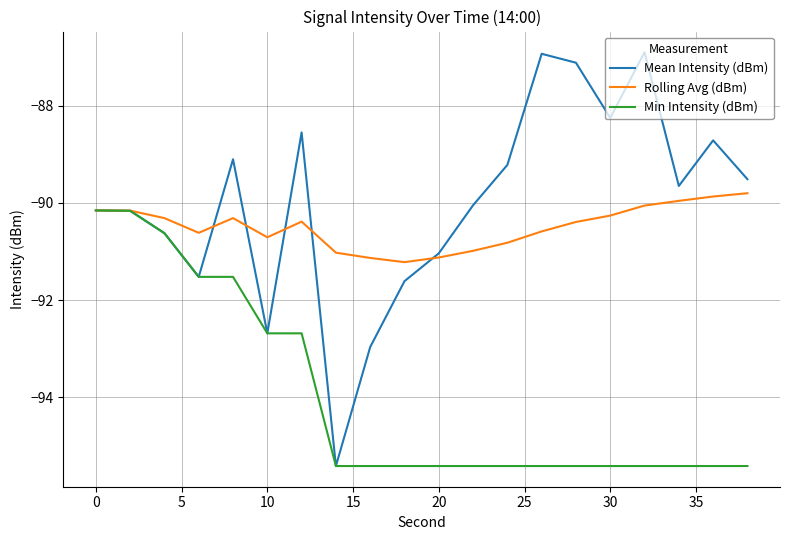

Which series has the largest total across all categories?

Mean Intensity (dBm)